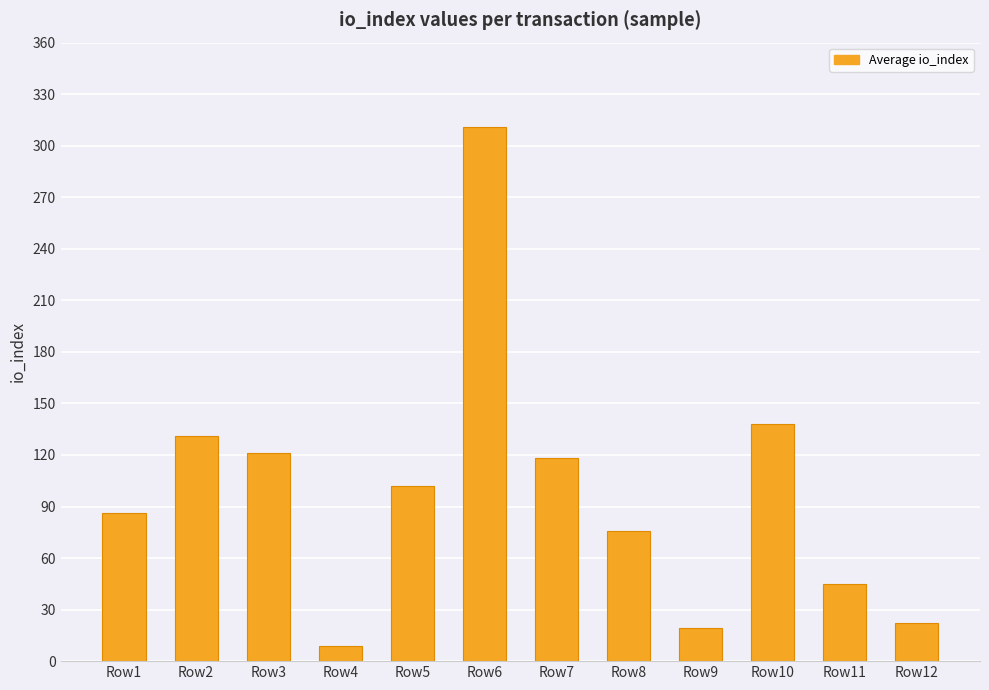

Are the bars horizontal?

No